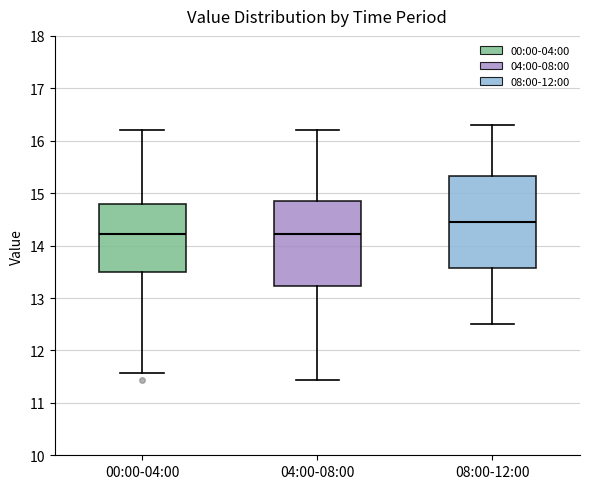

Where does the upper whisker of the box for 00:00-04:00 end on the y-axis? The values are not printed on the chart, so give them approximately, as read against the axis.

16.2